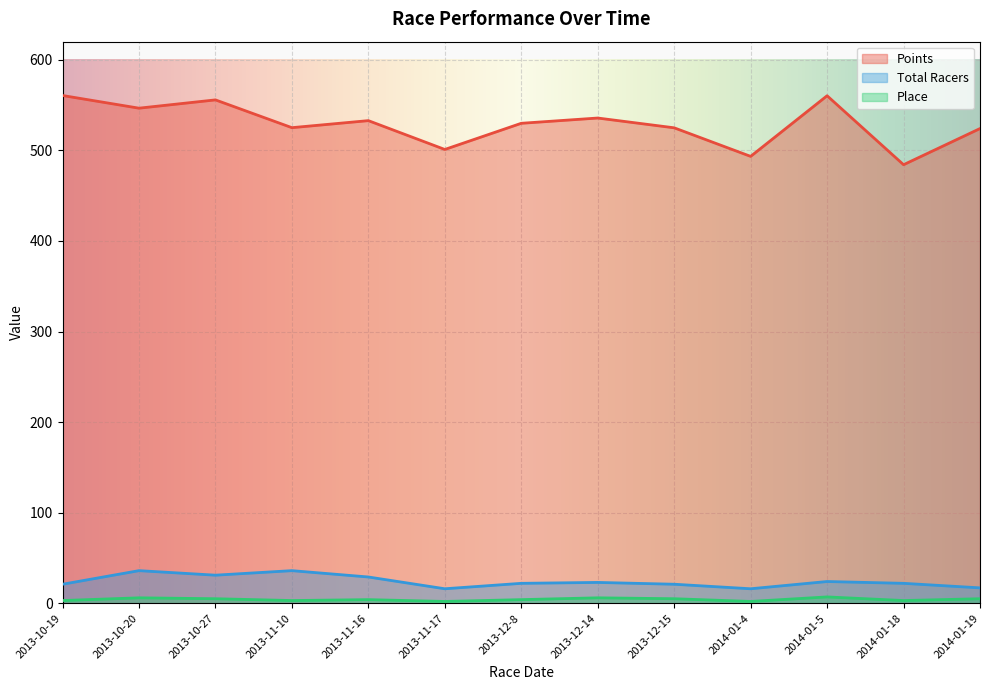

Reading left to right, list all the values displayed in this chart.

Points: 560.6	546.6	555.7	525.1	532.8	501.0	529.9	535.7	524.9	493.4	560.3	484.2	524.1
Total Racers: 21.0	36.0	31.0	36.0	29.0	16.0	22.0	23.0	21.0	16.0	24.0	22.0	17.0
Place: 3.0	6.0	5.0	3.0	4.0	2.0	4.0	6.0	5.0	2.0	7.0	3.0	5.0